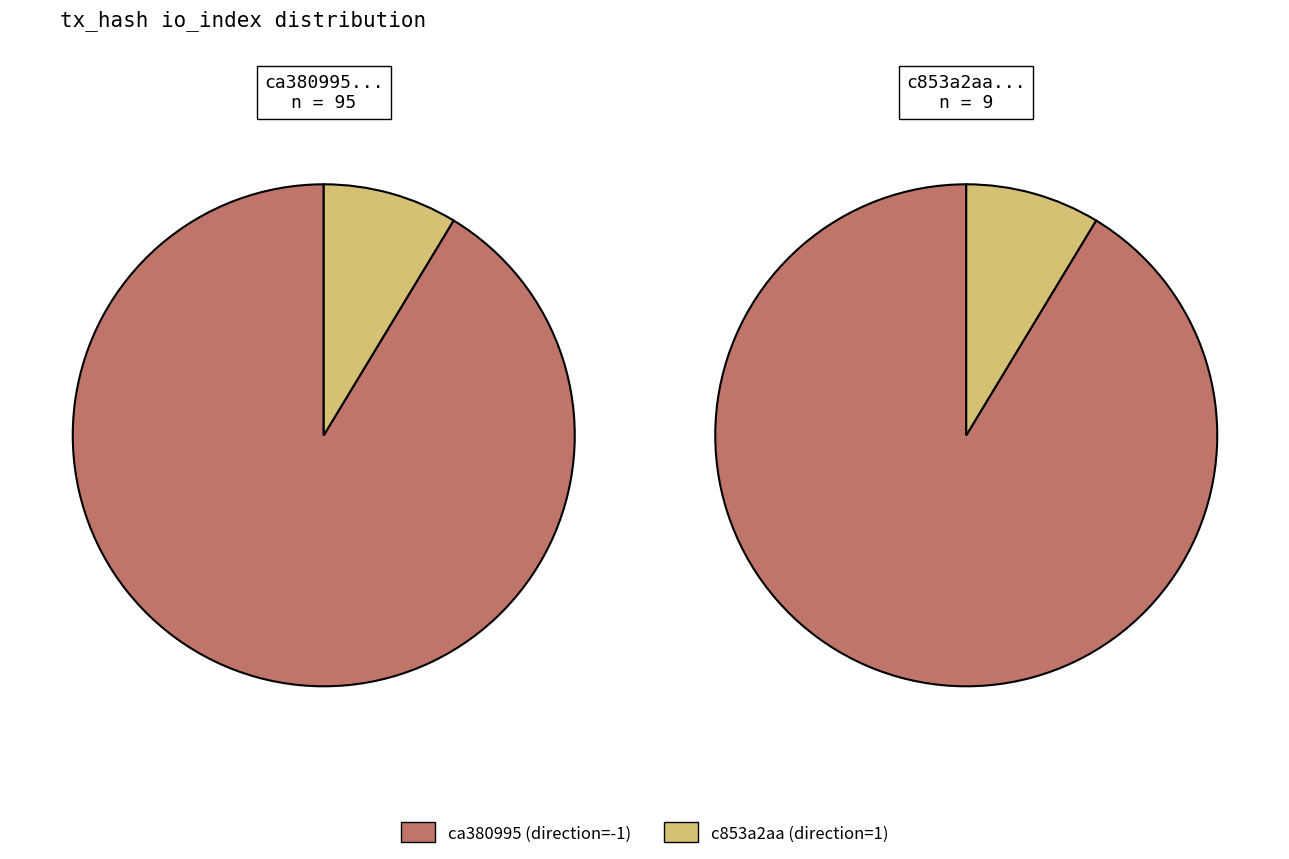

What percentage is the values slice, to the nearest percent?

91%